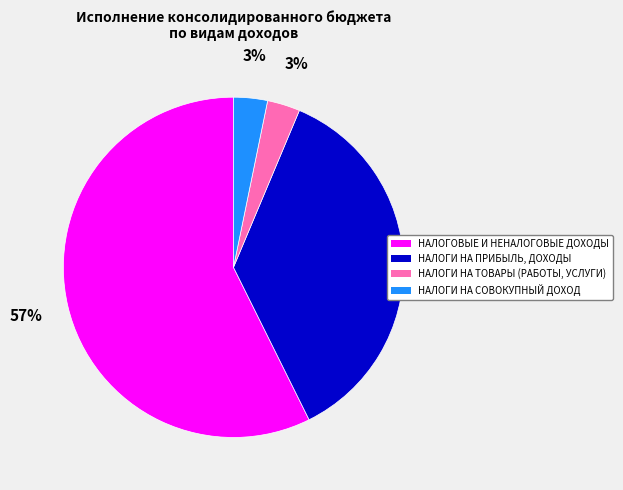

To the nearest percent, what is the combined percentage of НАЛОГИ НА ТОВАРЫ (РАБОТЫ, УСЛУГИ) and НАЛОГИ НА ПРИБЫЛЬ, ДОХОДЫ?

39%